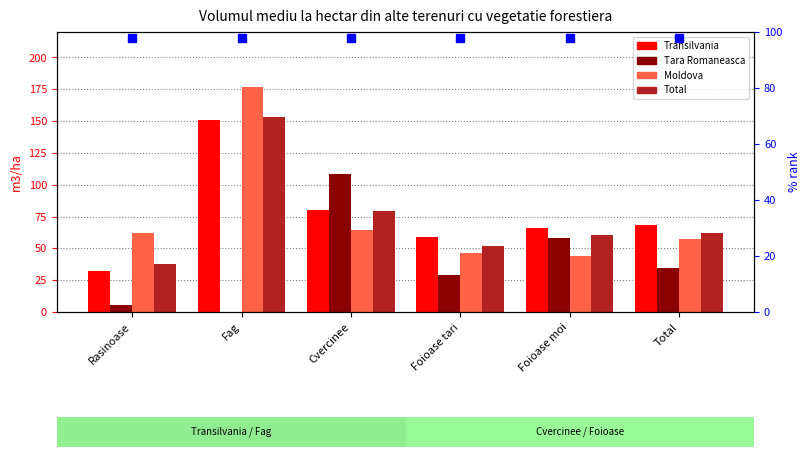

Count the number of data series in this chart.

4